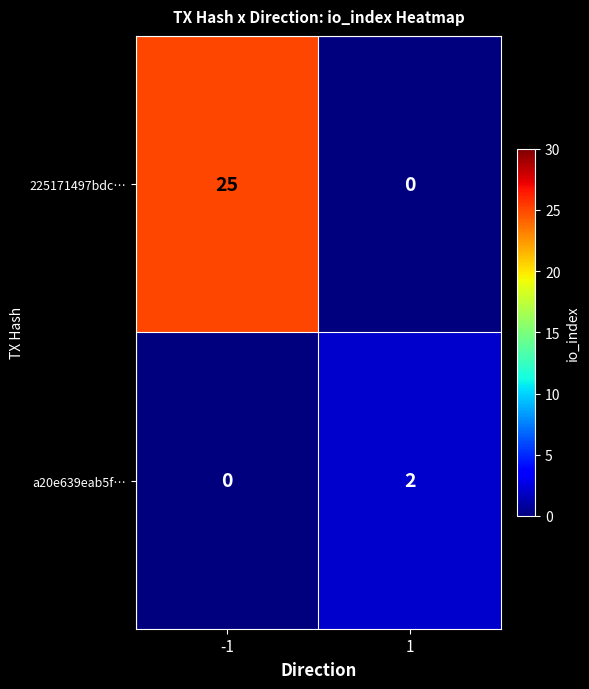

What is the sum of the 225171497bdc… values at -1 and 1?

25